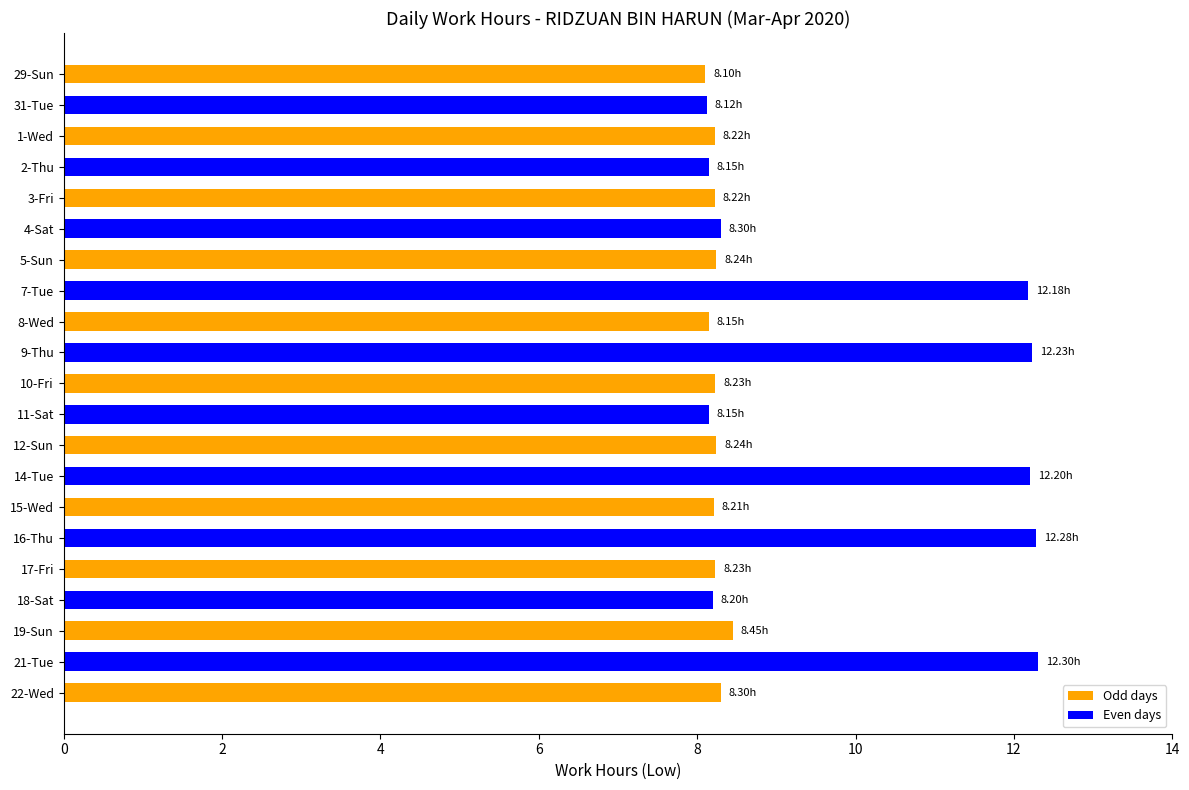

At which label is the value closest to 10?

19-Sun